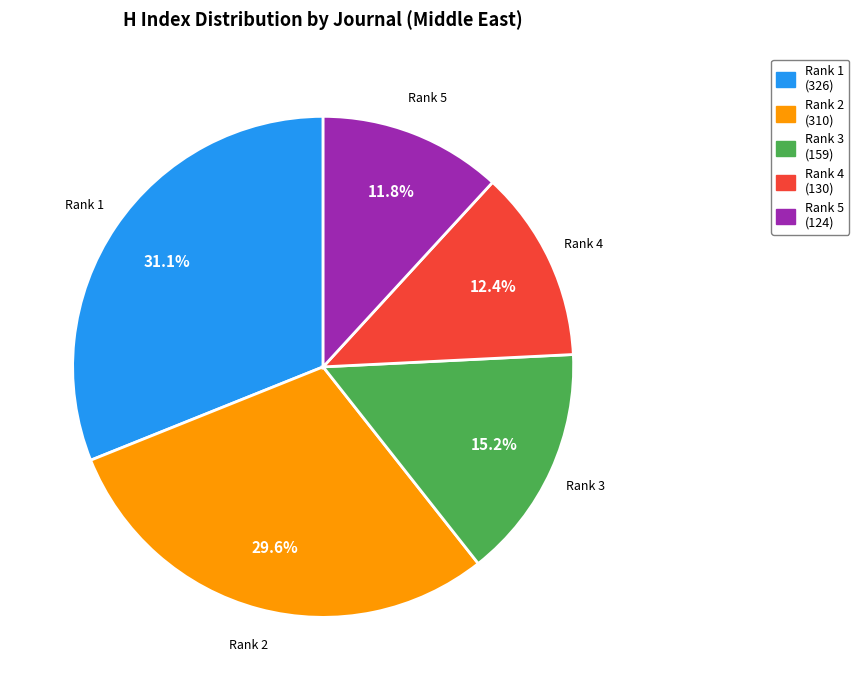

What is the ratio of the value at Rank 2 to the value at Rank 4?

2.4